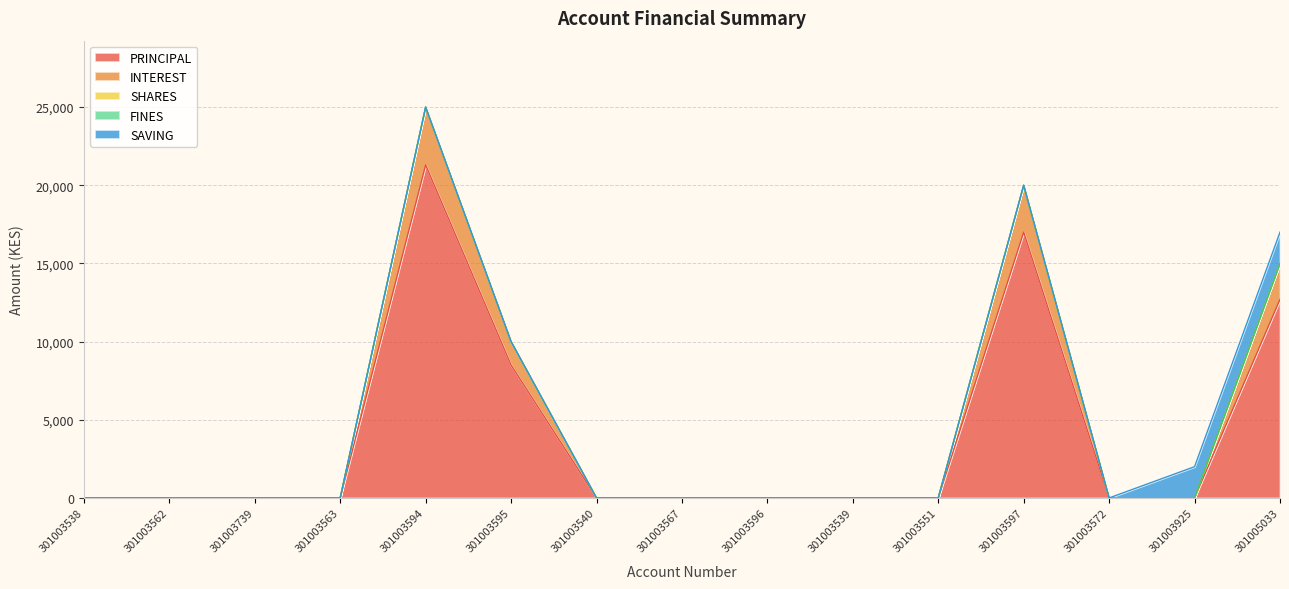

What are all the series names shown in the legend?

PRINCIPAL, INTEREST, SHARES, FINES, SAVING